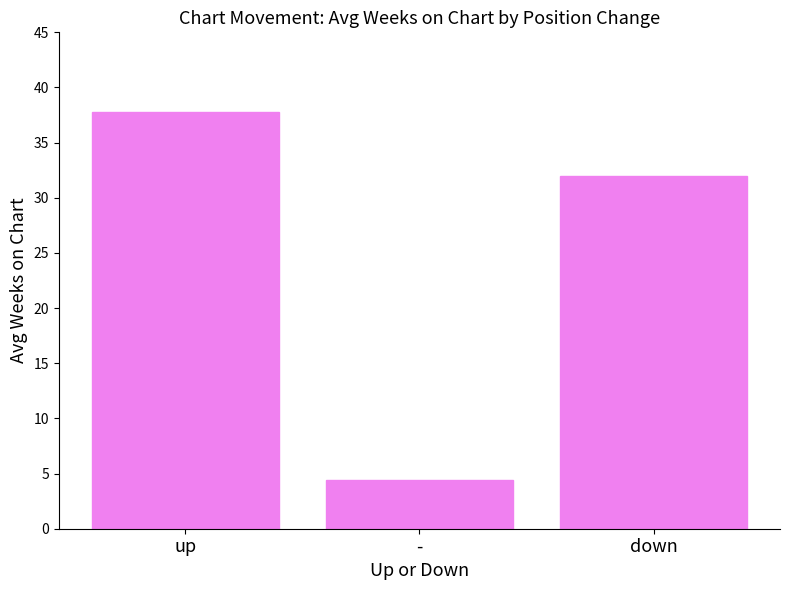

At which label does the data first exceed 32?

up